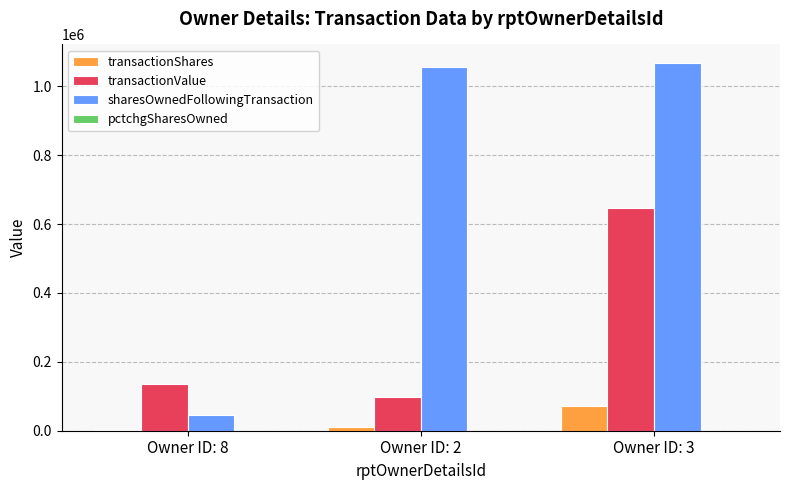

Which series changed the most between Owner ID: 2 and Owner ID: 3?

transactionValue